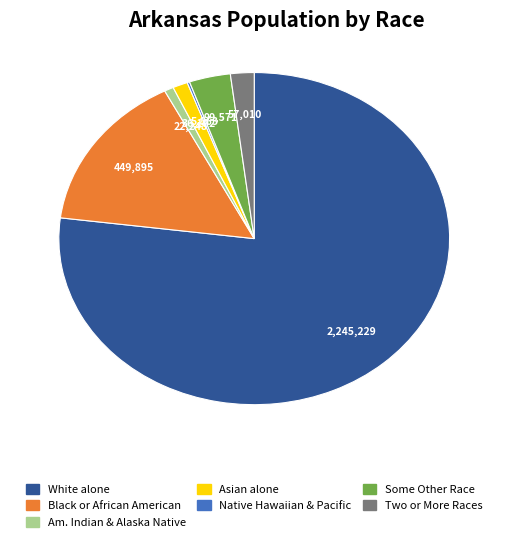

Does any single category account for the majority?

Yes